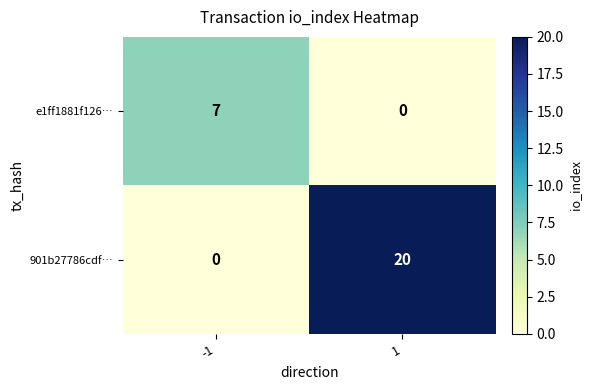

Is the value of e1ff1881f126… at 1 greater than the value of 901b27786cdf… at 1?

No